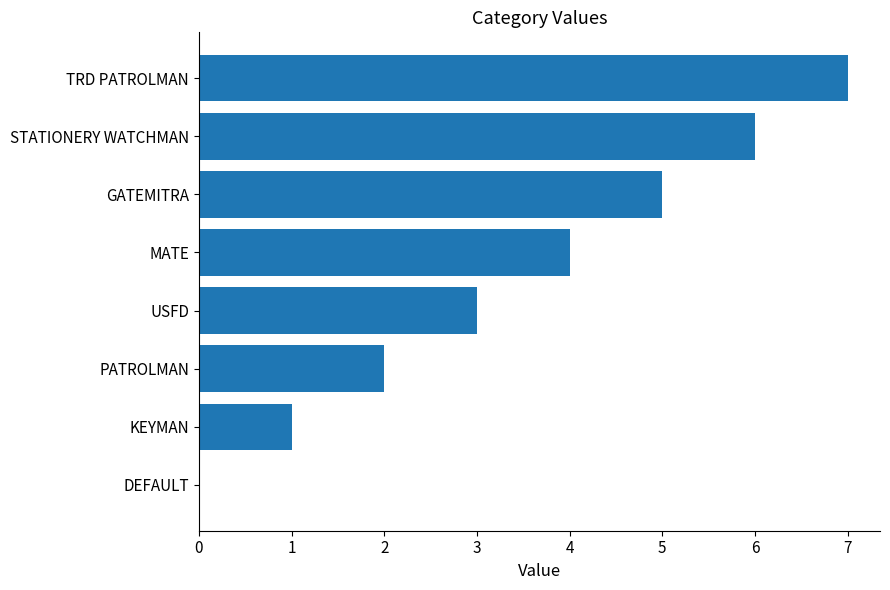

Does the chart contain stacked bars?

No